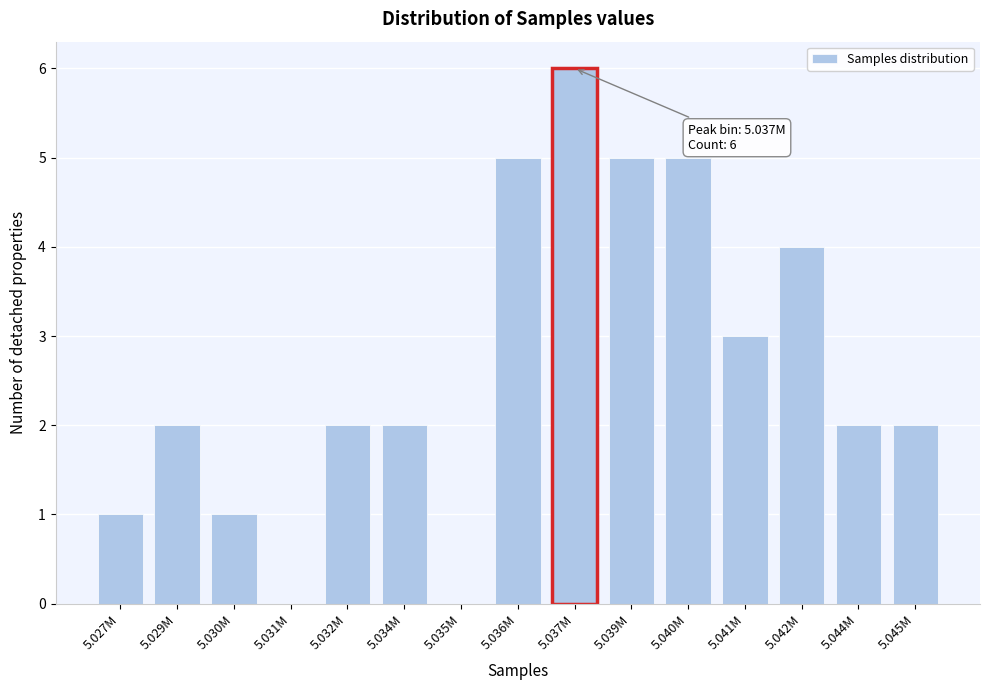

Reading right to left, transcribe all the data shown in this chart.

5.045M=2	5.044M=2	5.042M=4	5.041M=3	5.040M=5	5.039M=5	5.037M=6	5.036M=5	5.035M=0	5.034M=2	5.032M=2	5.031M=0	5.030M=1	5.029M=2	5.027M=1